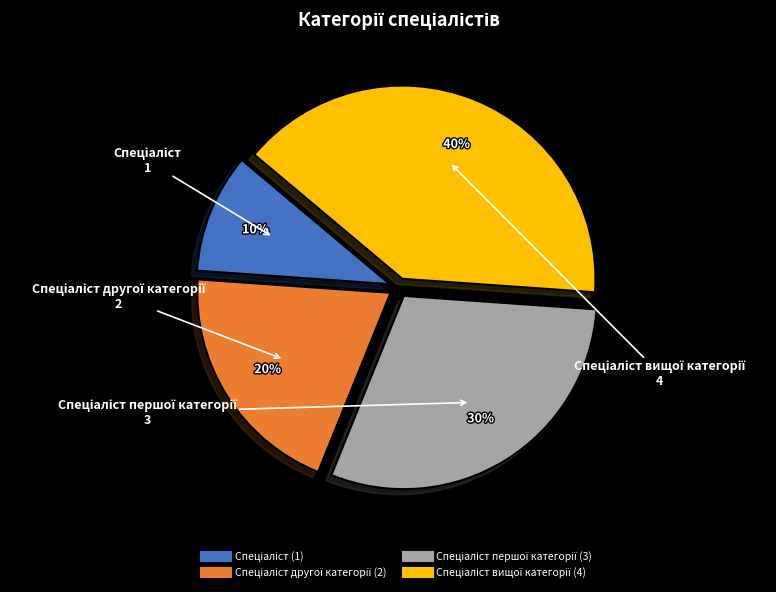

To the nearest percent, what is the difference between the largest and smallest slice percentages?

30%